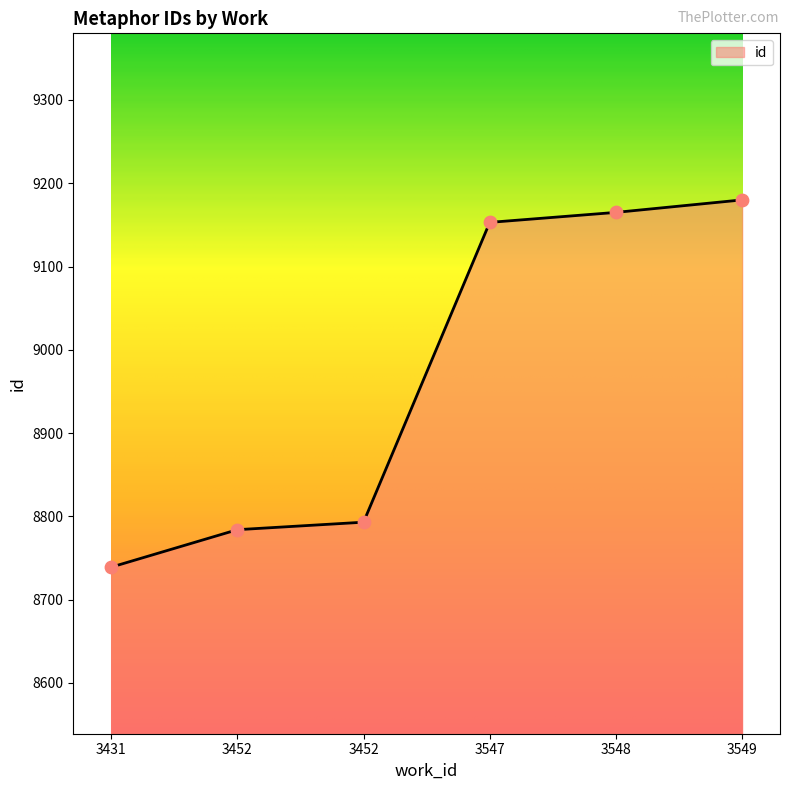

Between 3452 and 3549, which is larger?

3549